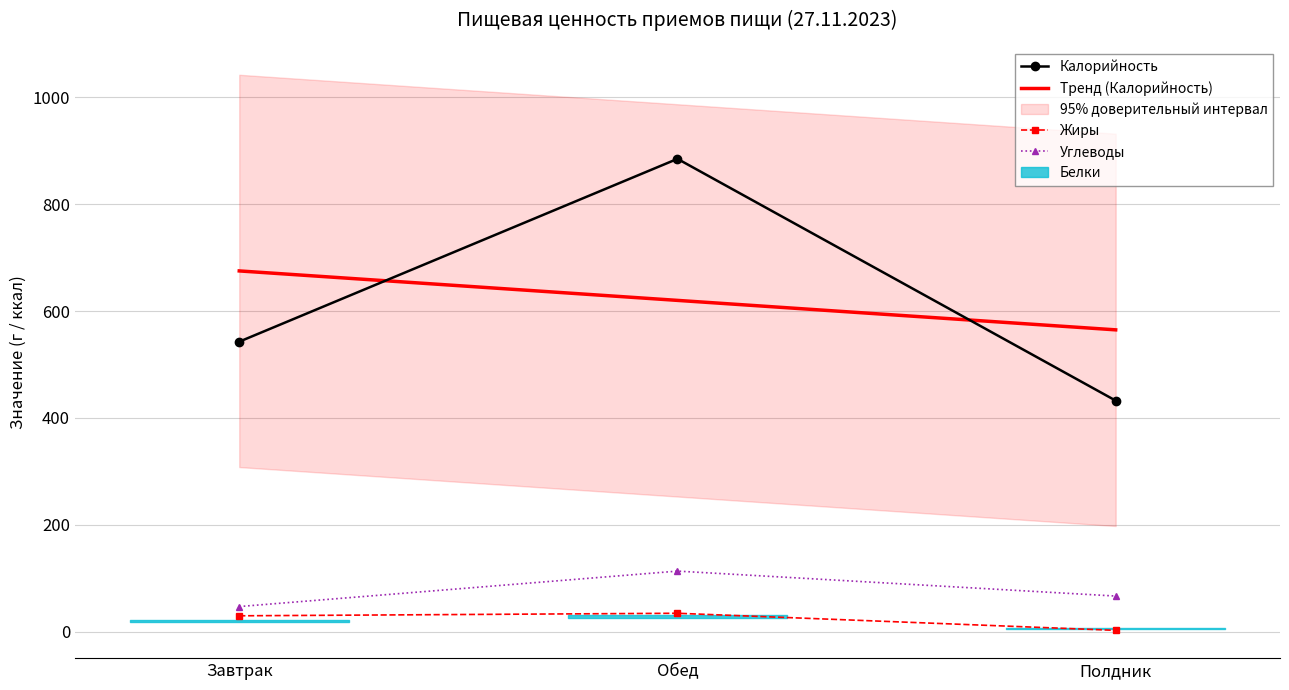

Is this an area chart (filled region under the line)?

No